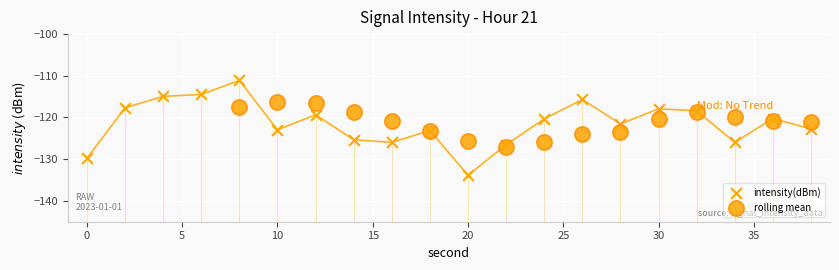

What is the change in value from 4 to 26?

-0.7